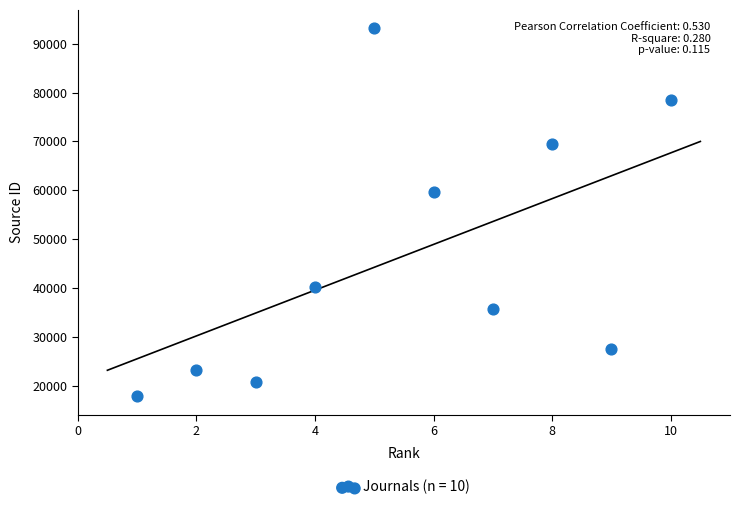

What is the average Y value?

46549